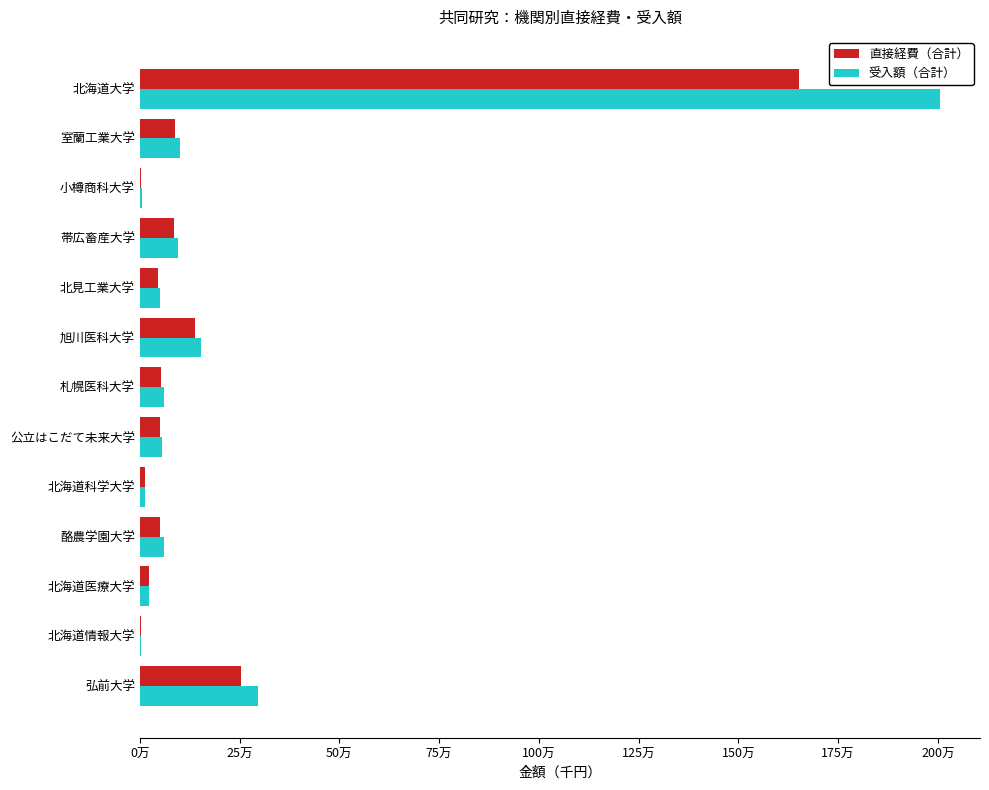

What are all the series names shown in the legend?

直接経費（合計）, 受入額（合計）